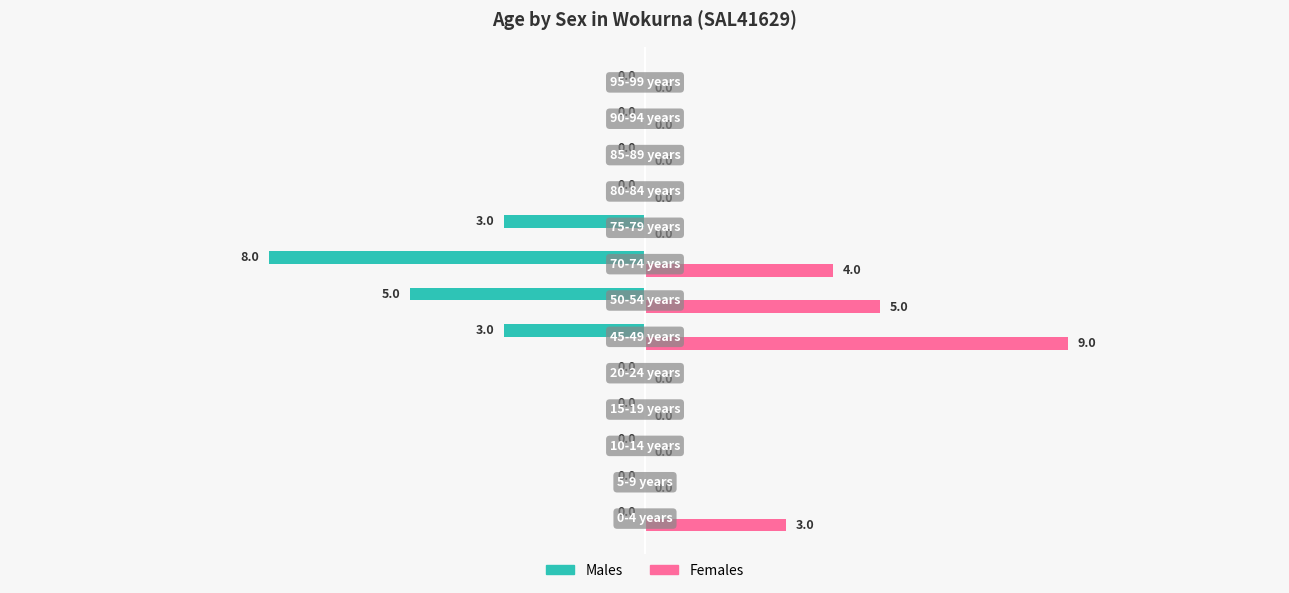

What is the greatest value displayed?

9